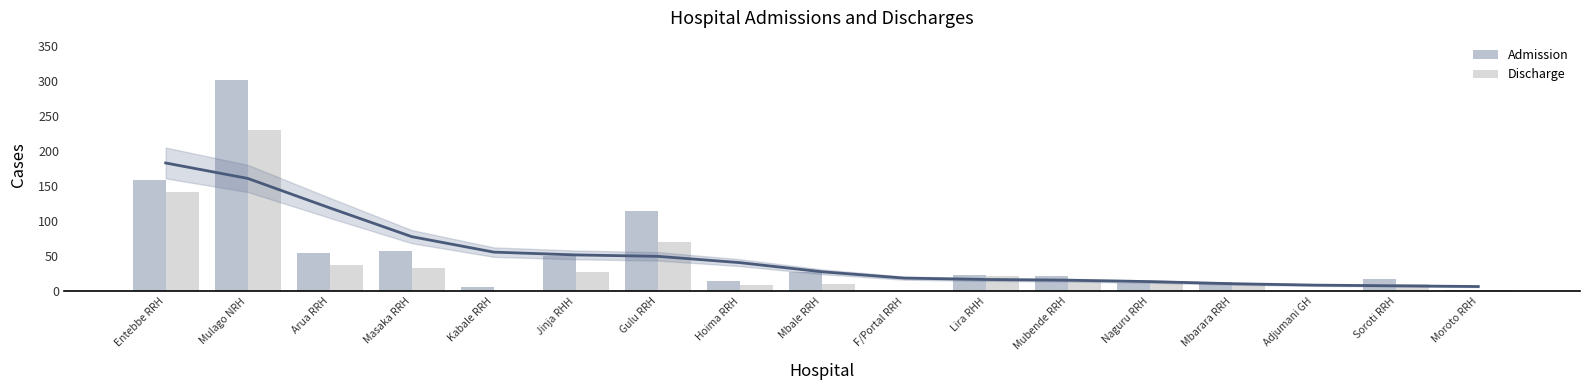

What is the lowest value of the Admission series?

1